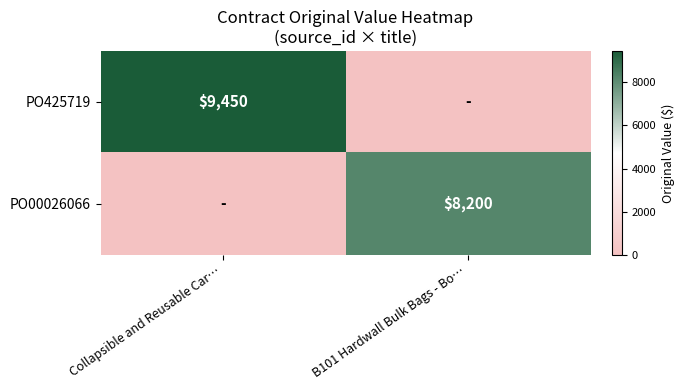

Is it true that PO425719 equals 13043 at Collapsible and Reusable Car…?

False